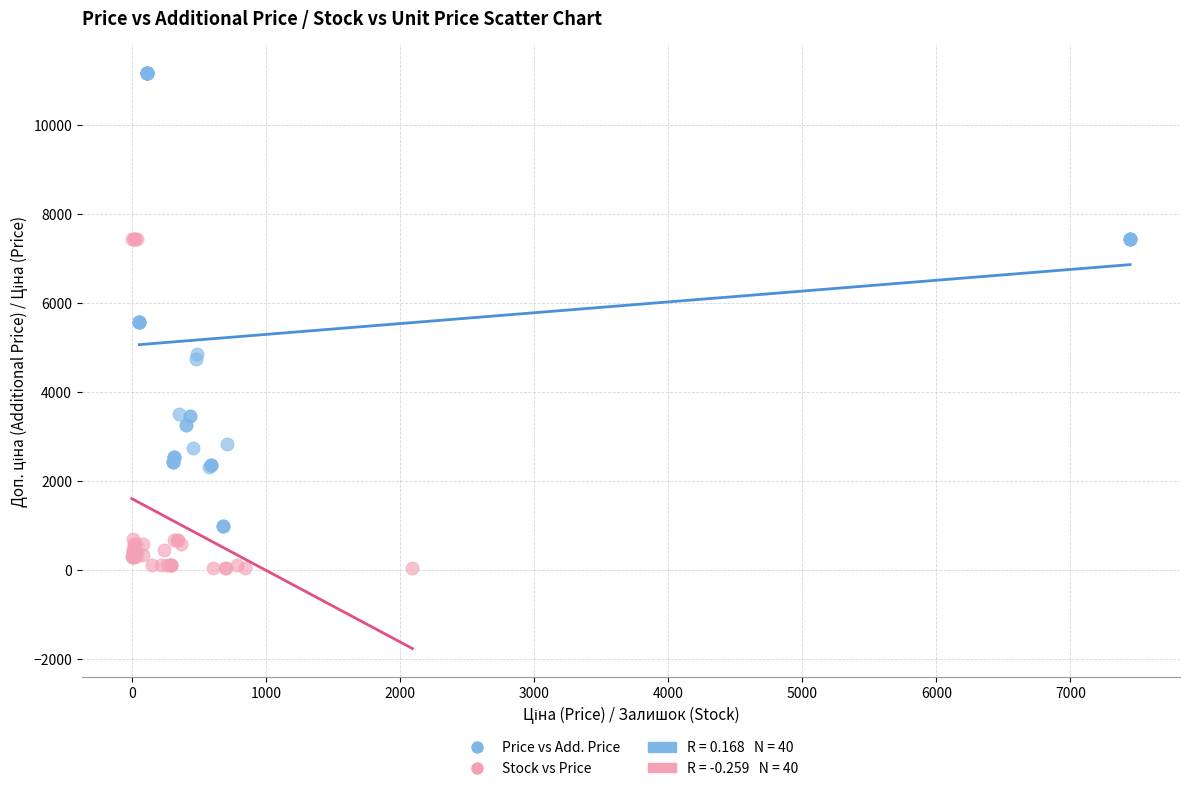

Which series has the widest spread of Y values?

Price vs Add. Price